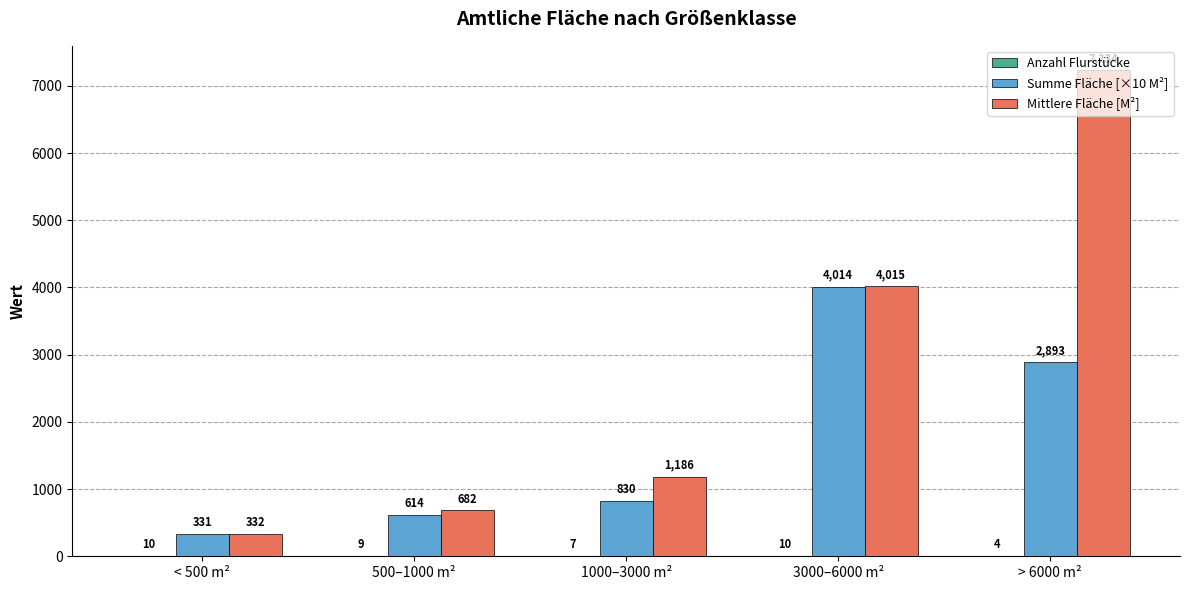

What is the approximate value of Summe Fläche [×10 M²] at < 500 m²?

331